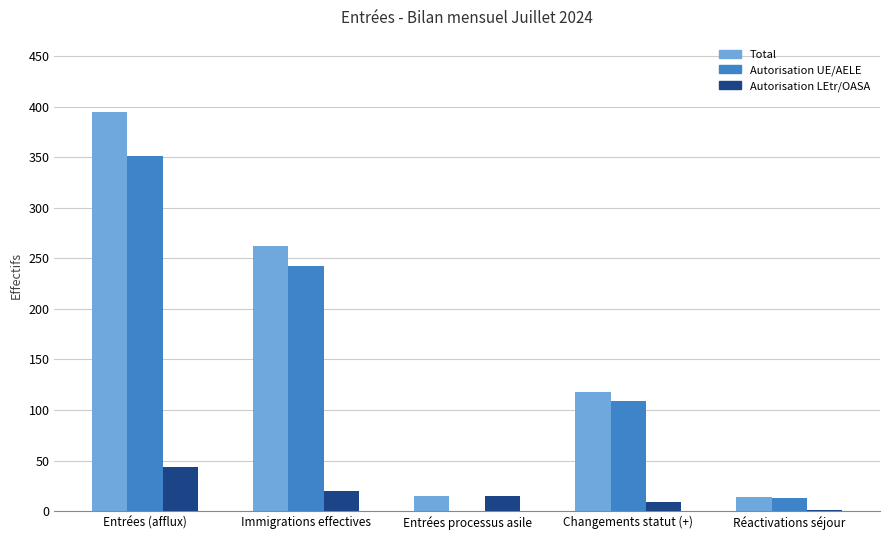

Count the number of categories in the chart.

5